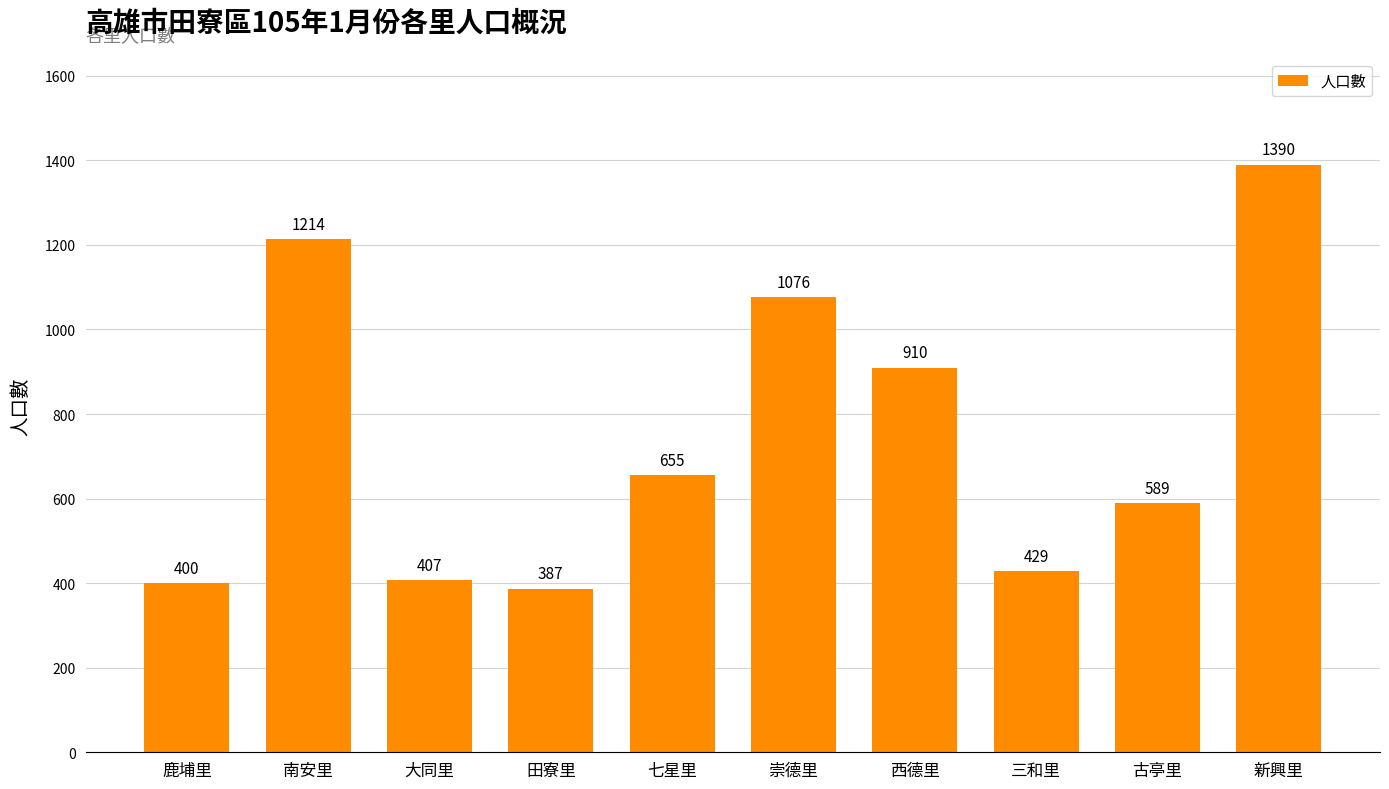

Are the bars horizontal?

No